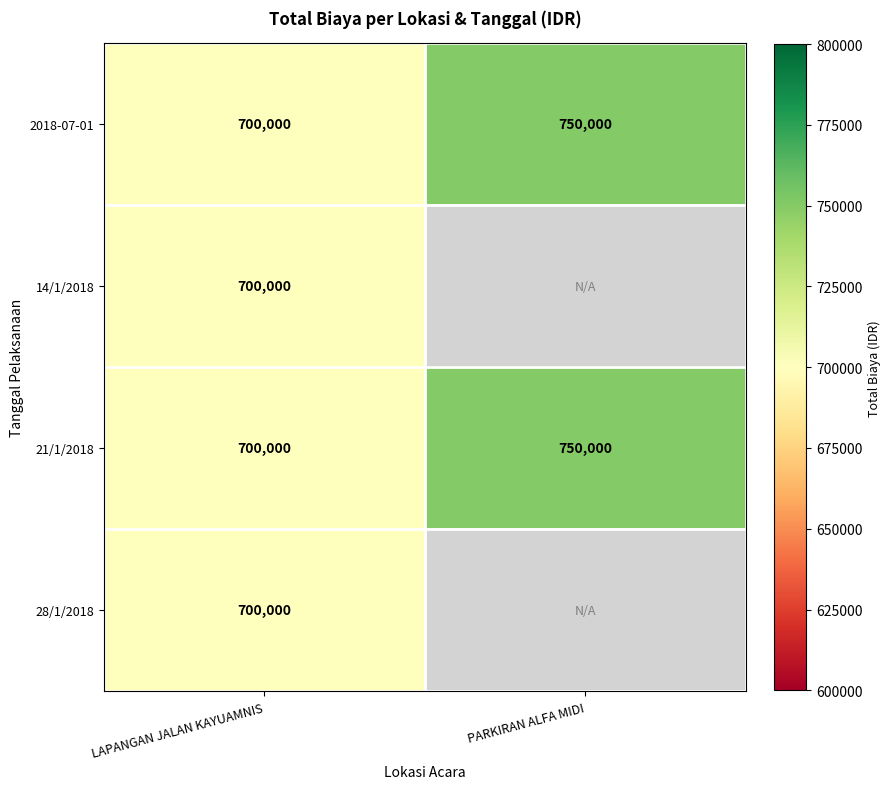

What is the total value across all series at LAPANGAN JALAN KAYUAMNIS?

2800000